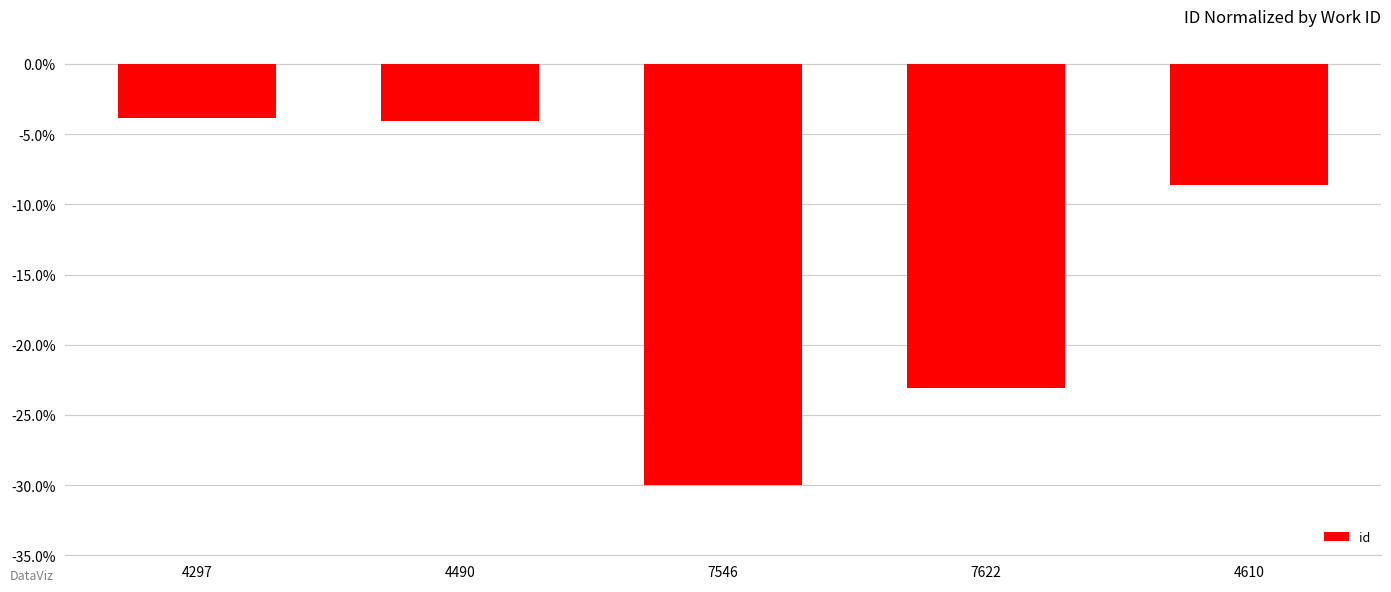

True or false: the data shows -30.0 at 7546.

True